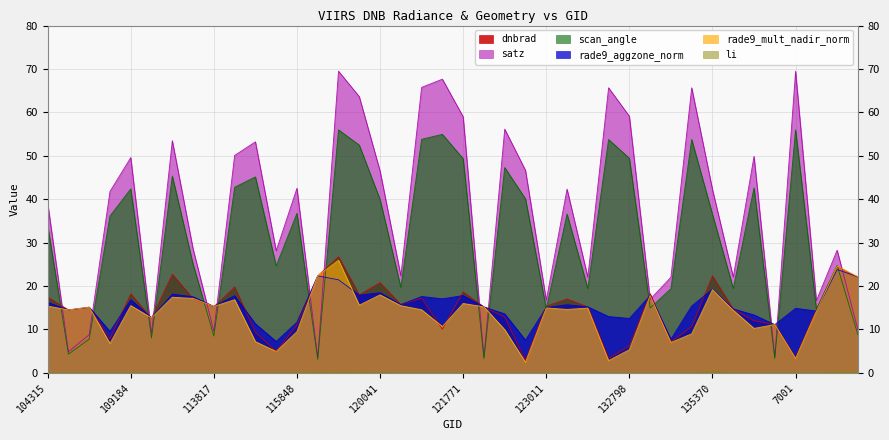

What position from the right is 122463?

18